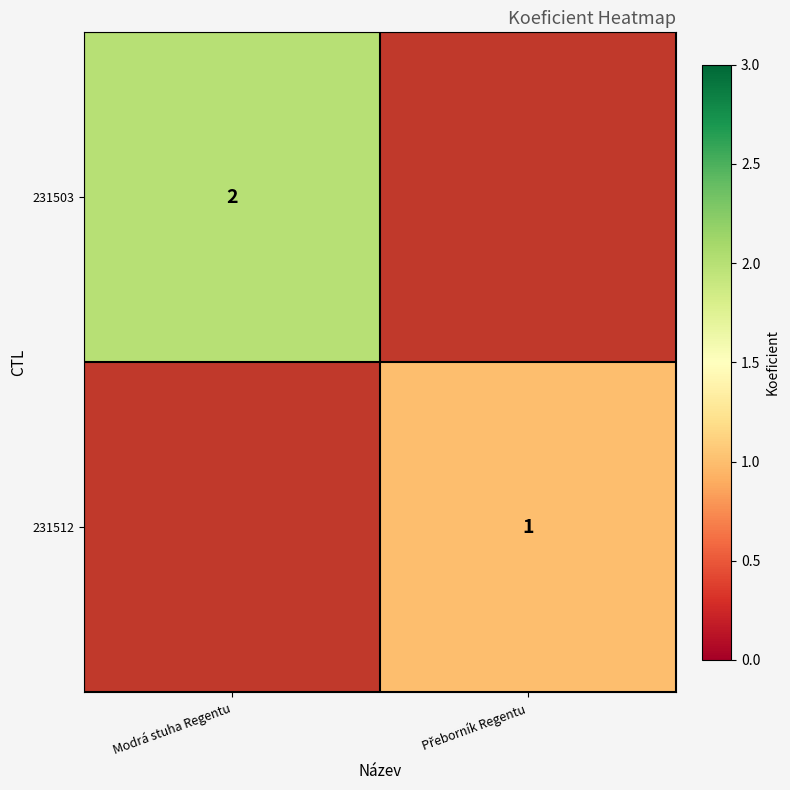

The 231503 series shows 2 at Modrá stuha Regentu. True or false?

True